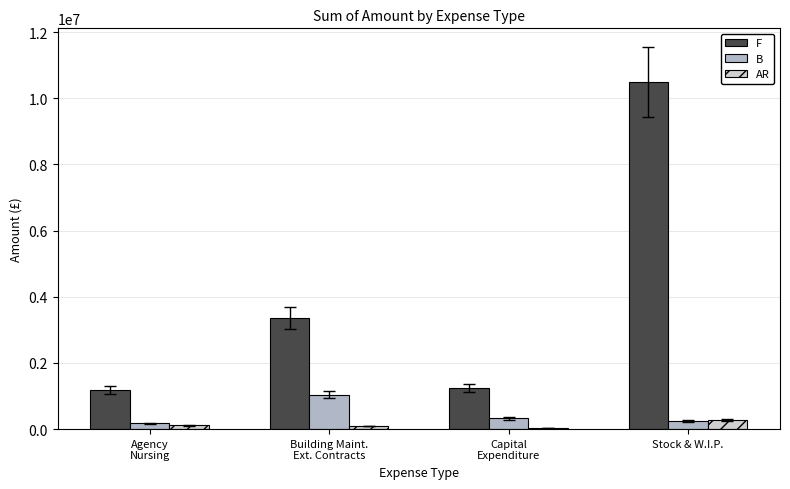

Which series has the largest total across all categories?

F